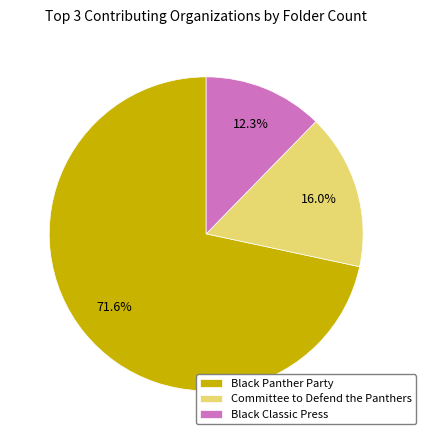

Rank the categories by value from lowest to highest.

Black Classic Press, Committee to Defend the Panthers, Black Panther Party